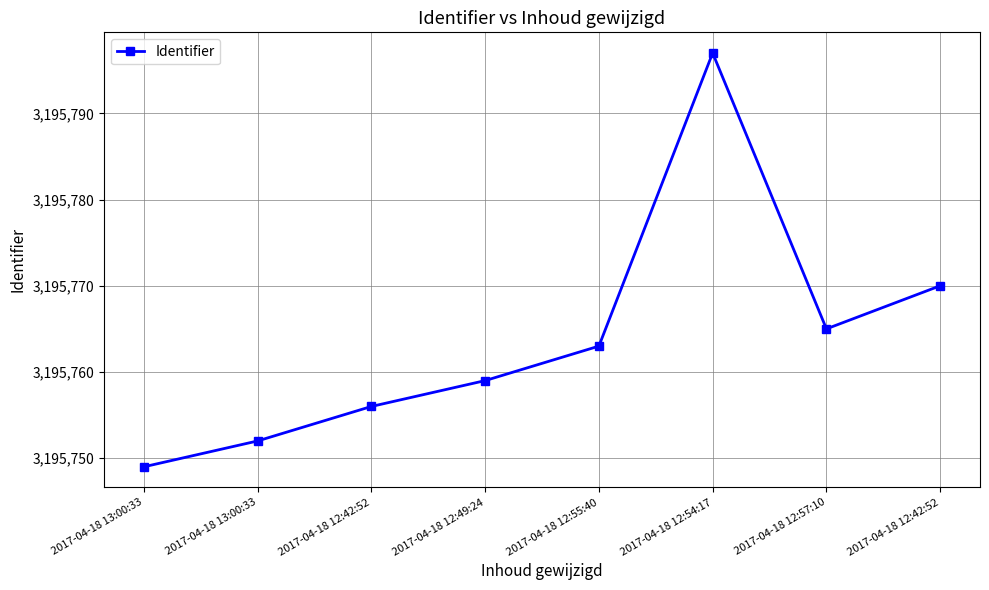

How many lines are shown in the chart?

1